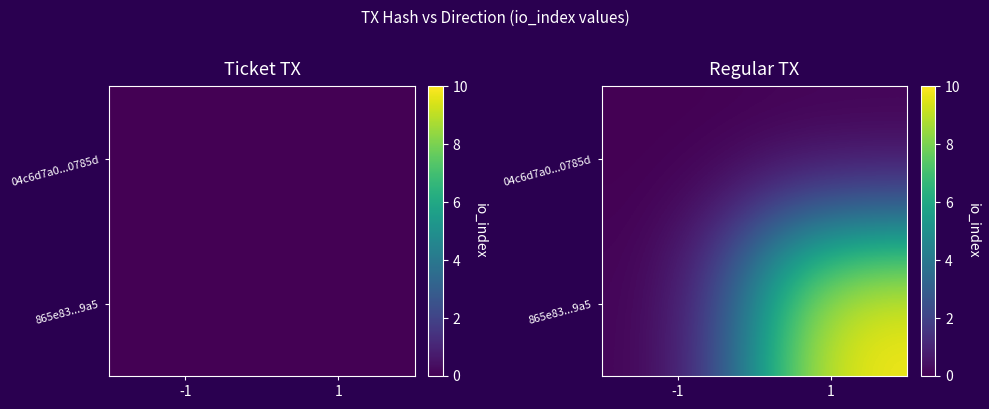

At which label does 865e83...9a5 reach its minimum?

-1